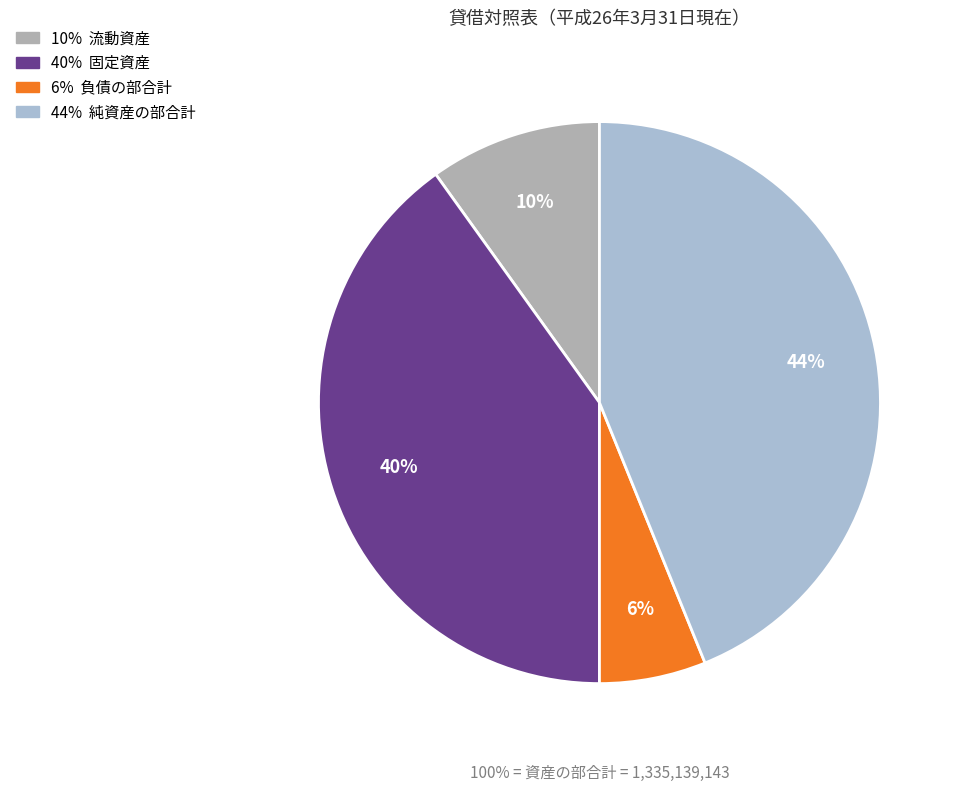

Count the number of slices in the pie.

4